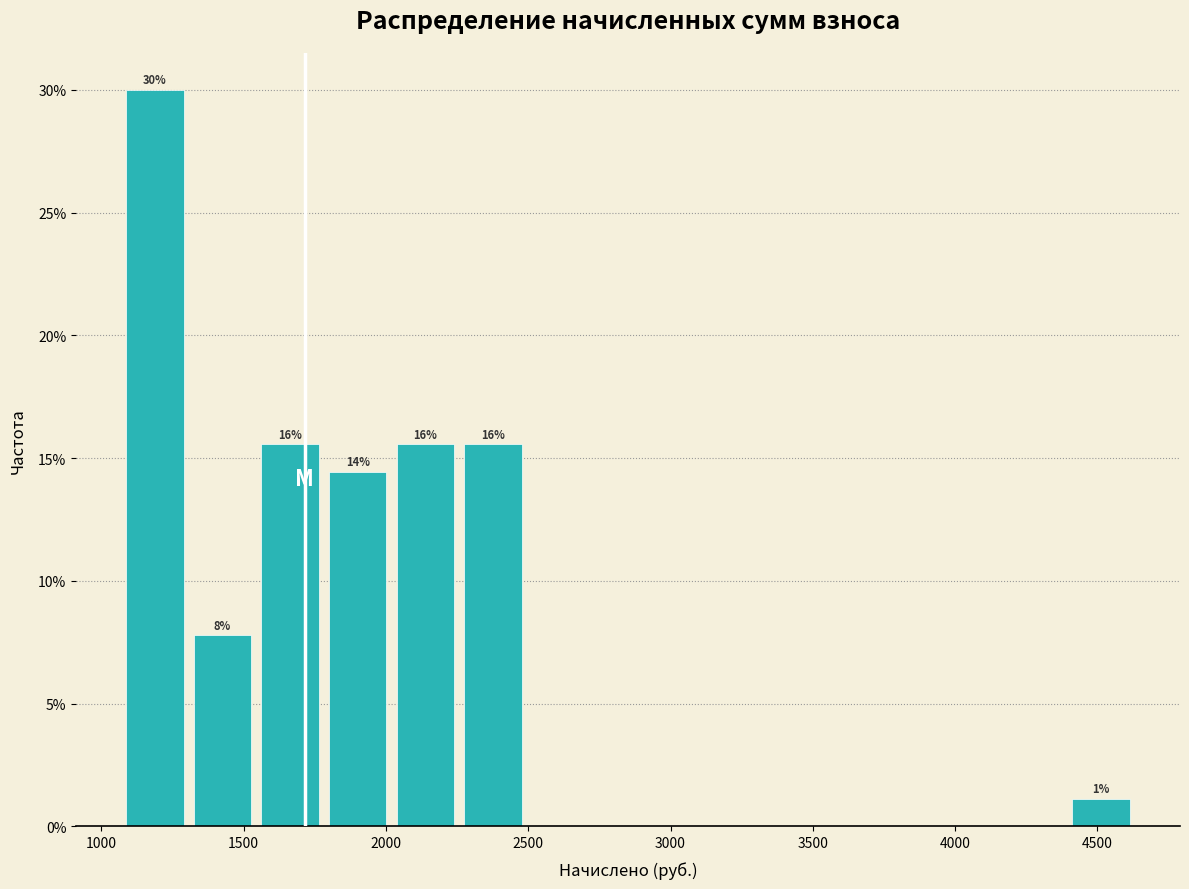

Which range on the x-axis has the tallest bar?

1100 to 1350